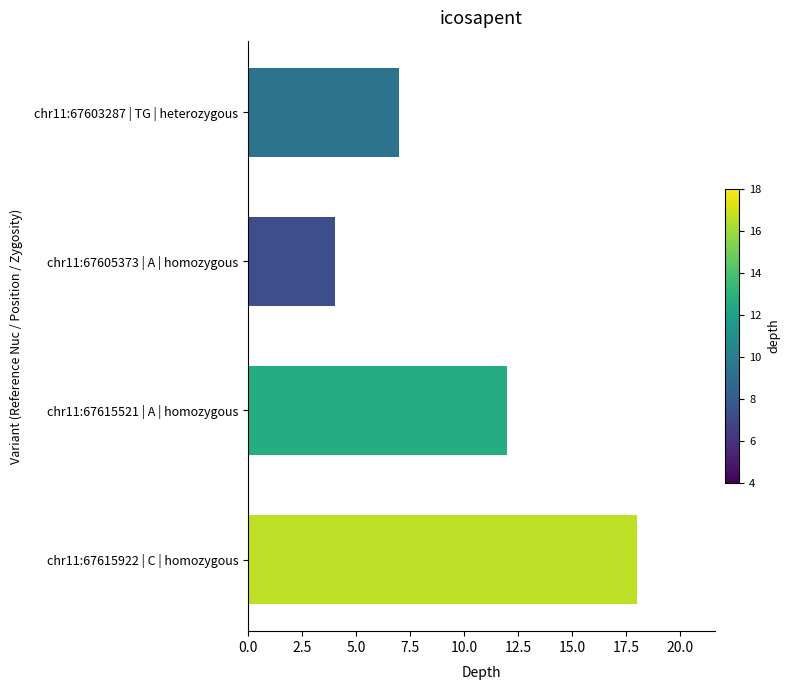

Where is the data nearest to the value 11?

chr11:67615521 | A | homozygous